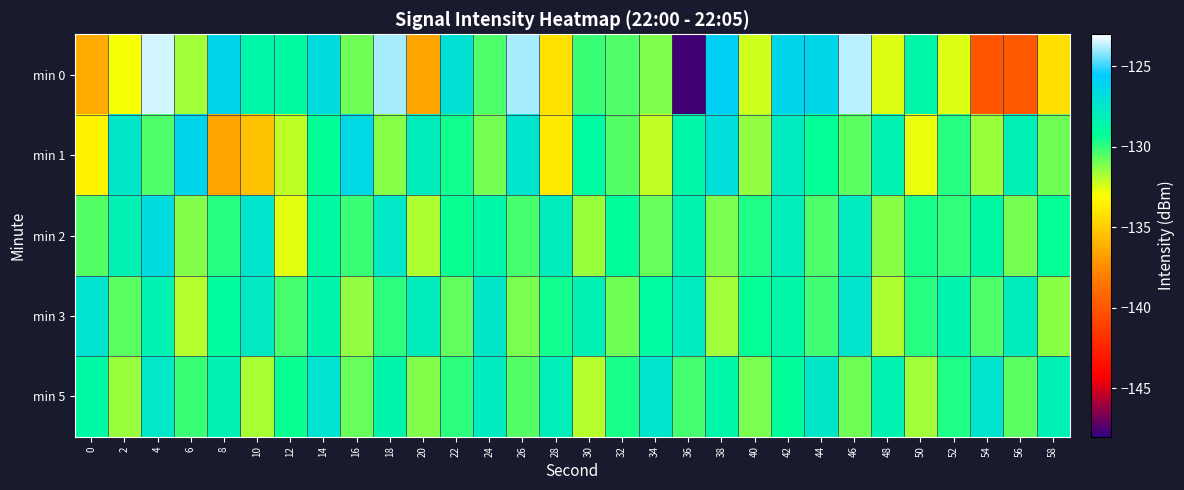

Which series has the widest spread of values?

min 0